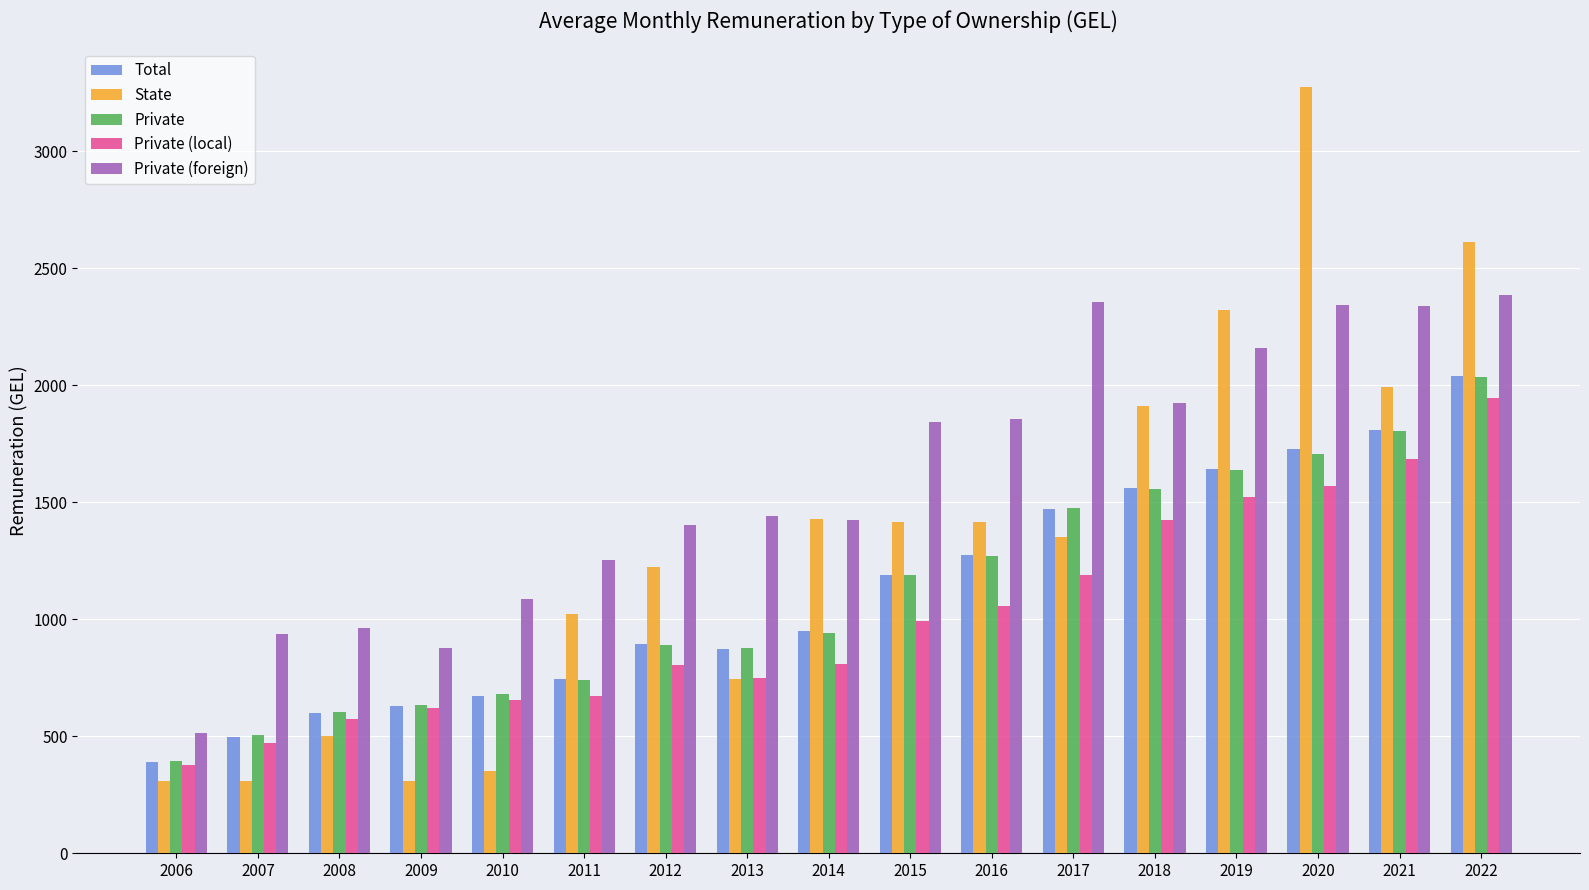

What is the smallest value displayed?

310.2